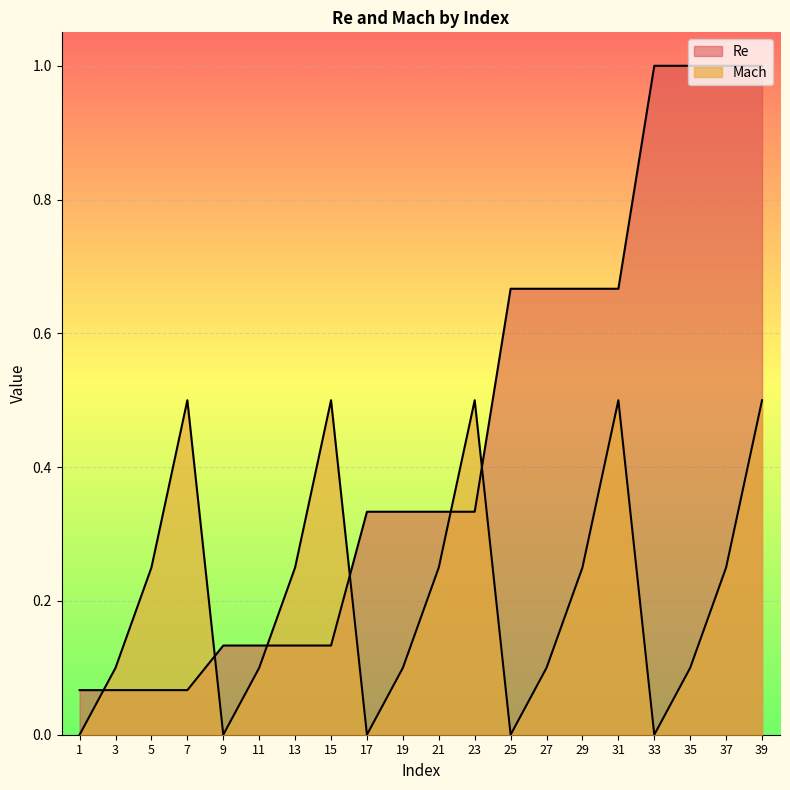

What is the total value across all series at 17?

0.3